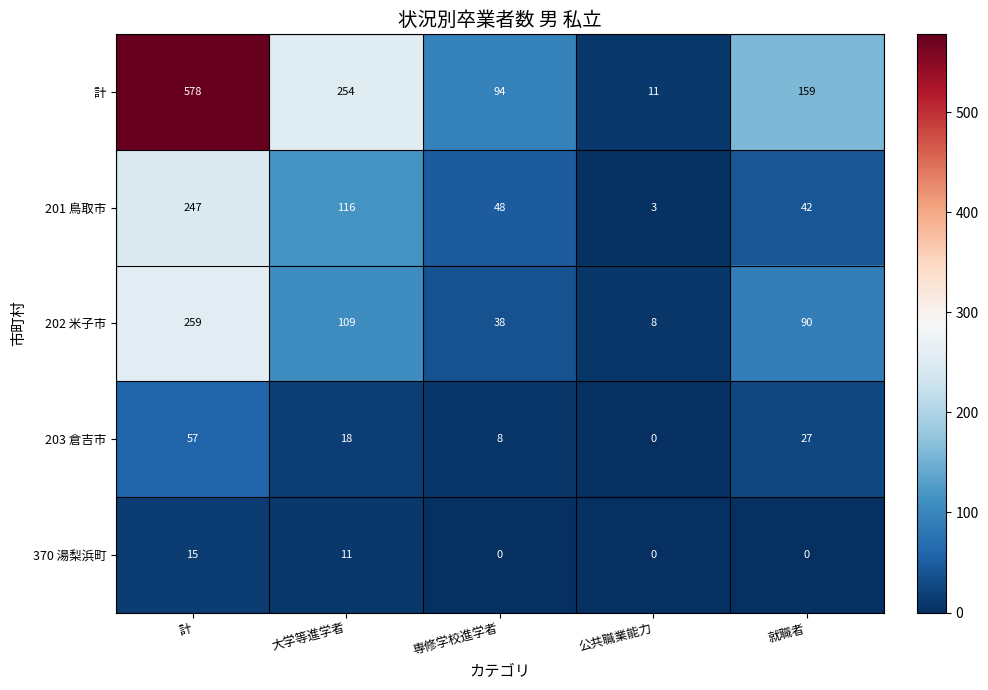

At 計, list the series in order from smallest to largest.

370 湯梨浜町, 203 倉吉市, 201 鳥取市, 202 米子市, 計